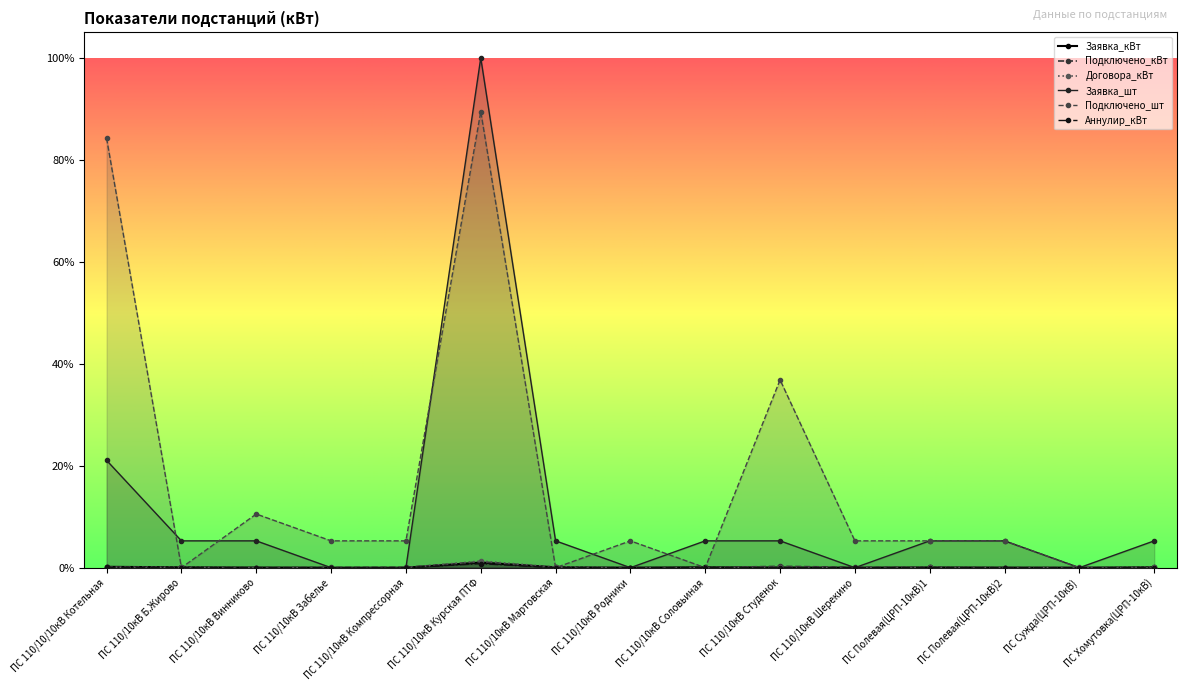

The value of Заявка_шт at ПС Полевая(ЦРП-10кВ)2 is 0.1. True or false?

True